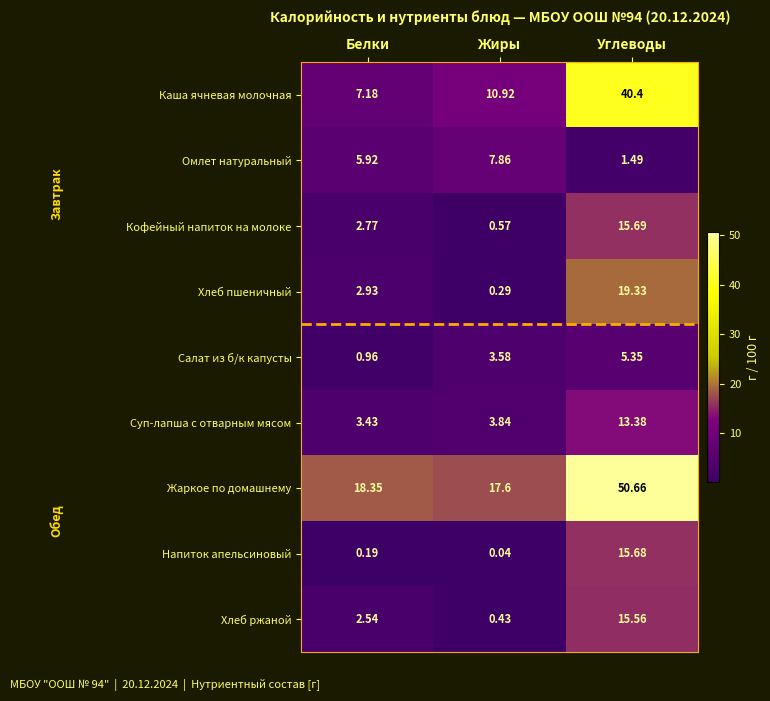

At which category is the sum across all series the highest?

Углеводы